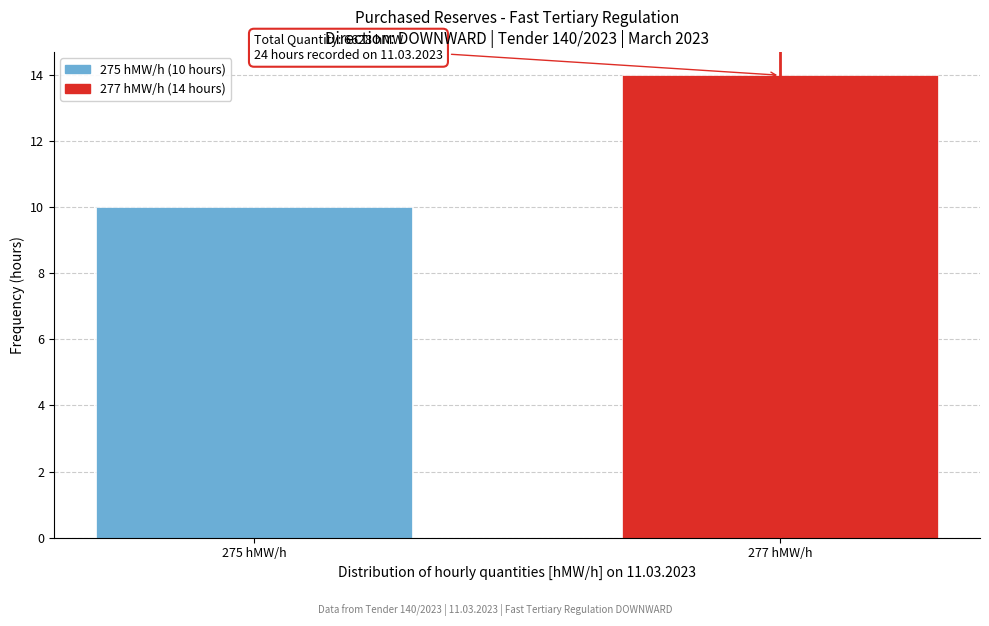

Reading left to right, what are all the values shown in this chart?

10	14